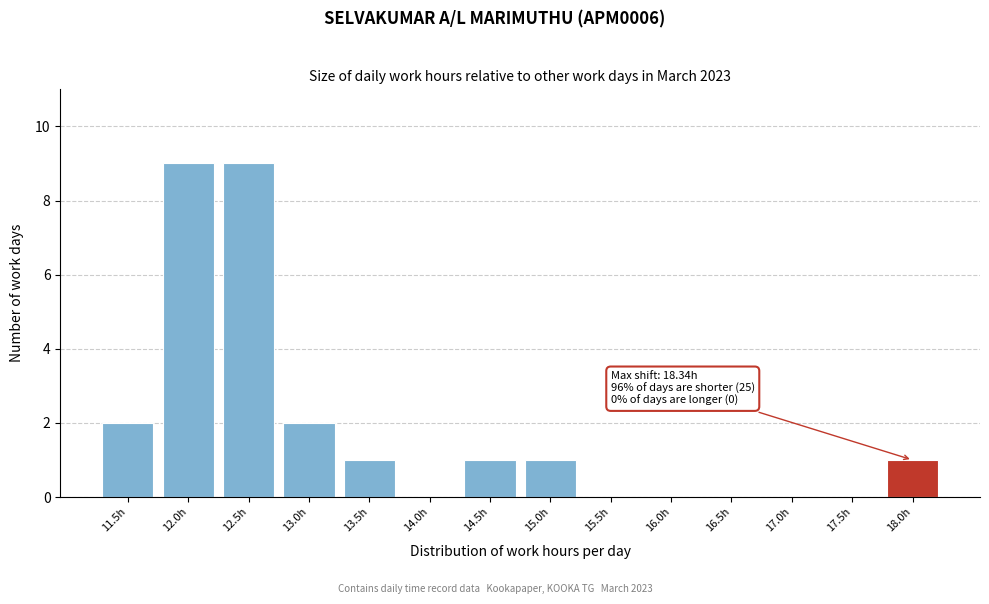

Reading left to right, what are all the values shown in this chart?

11.5h=2	12.0h=9	12.5h=9	13.0h=2	13.5h=1	14.0h=0	14.5h=1	15.0h=1	15.5h=0	16.0h=0	16.5h=0	17.0h=0	17.5h=0	18.0h=1